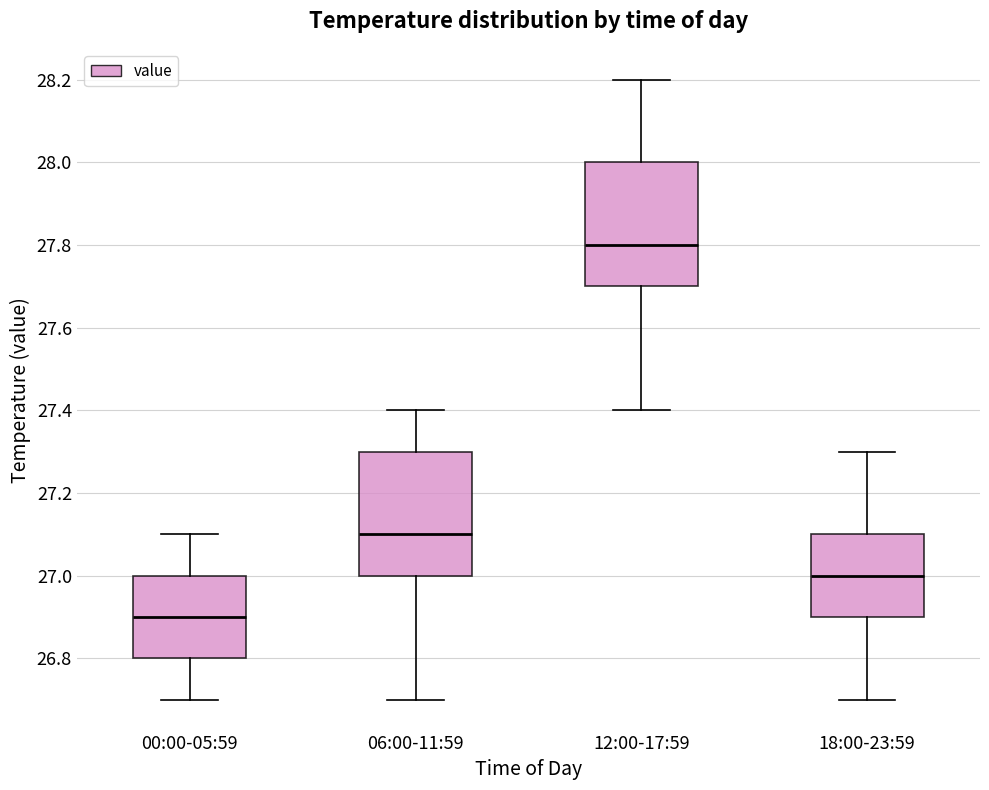

Where does the lower whisker of the box for 18:00-23:59 end on the y-axis? The values are not printed on the chart, so give them approximately, as read against the axis.

26.7